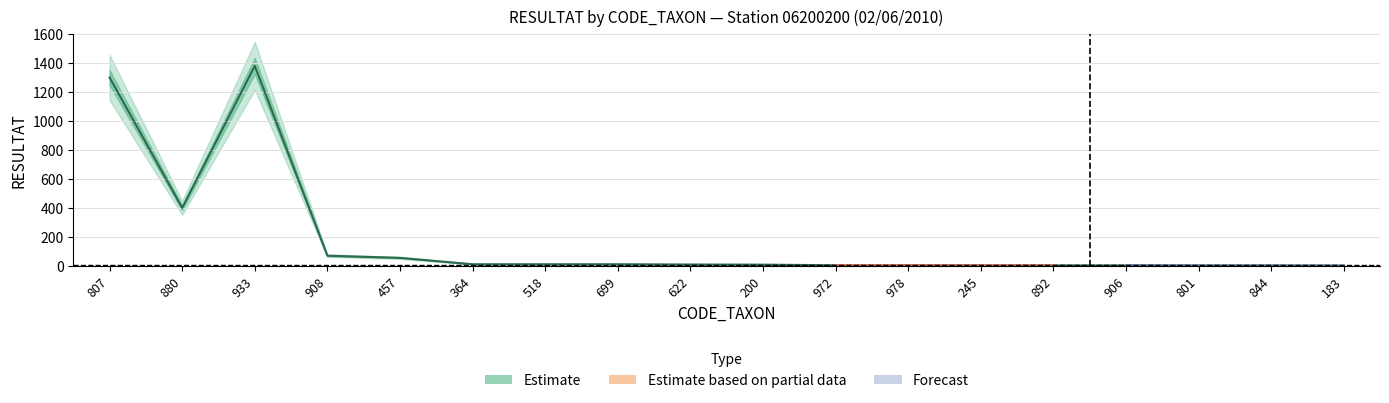

At which category does the chart reach its minimum across all series?

183